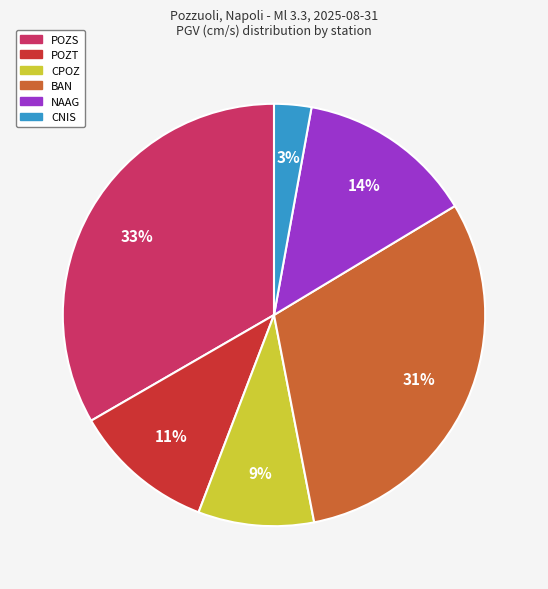

Is there any slice that represents more than half of the pie?

No